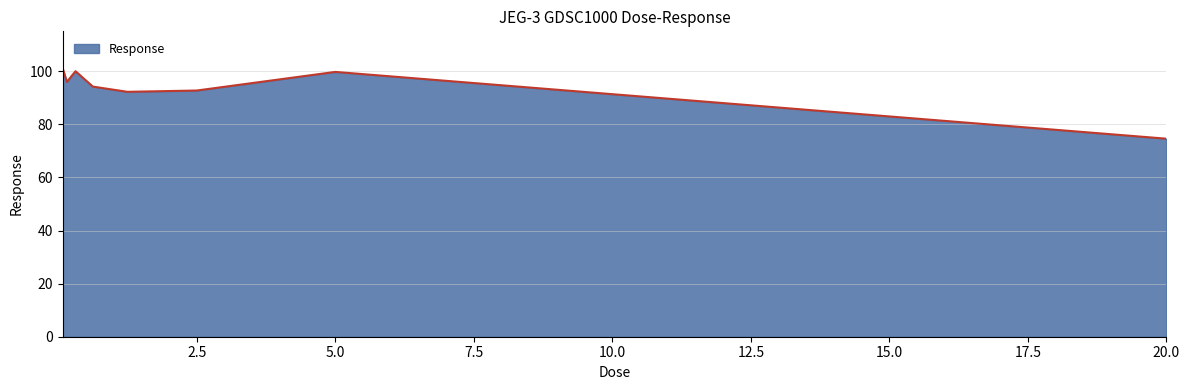

What is the difference between the maximum and minimum values?

26.6